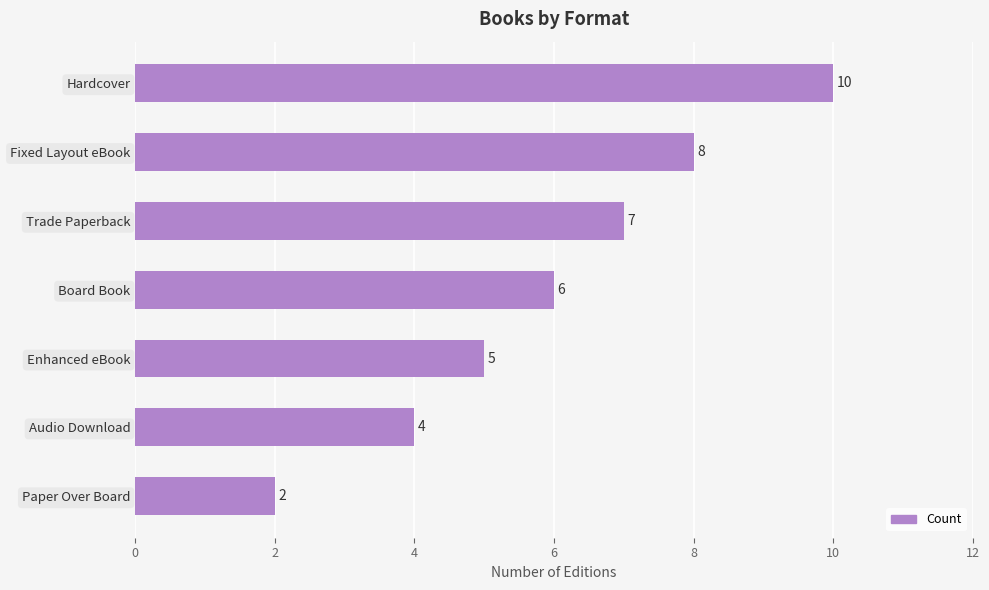

List the labels in order of value, smallest first.

Paper Over Board, Audio Download, Enhanced eBook, Board Book, Trade Paperback, Fixed Layout eBook, Hardcover